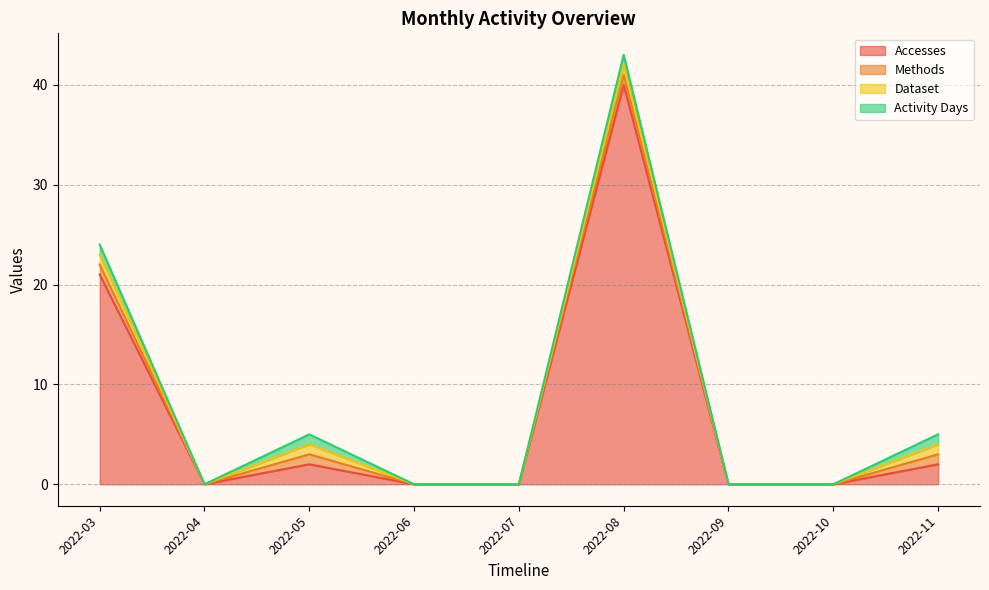

What is the spread (max minus min) of values at 2022-05?

1